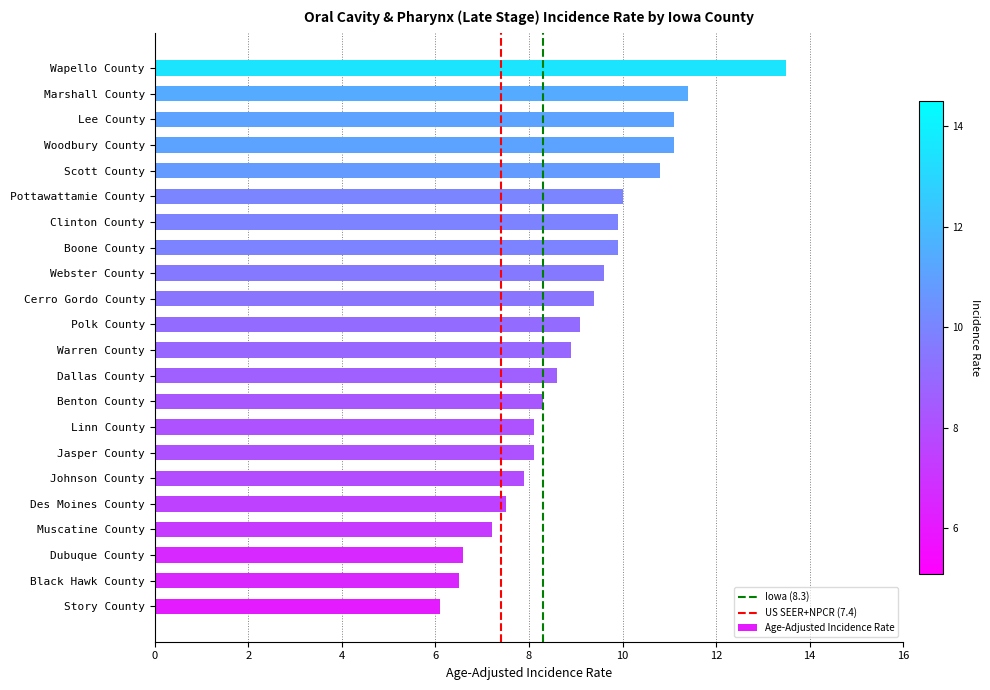

What is the difference between the maximum and second lowest values?

7.0